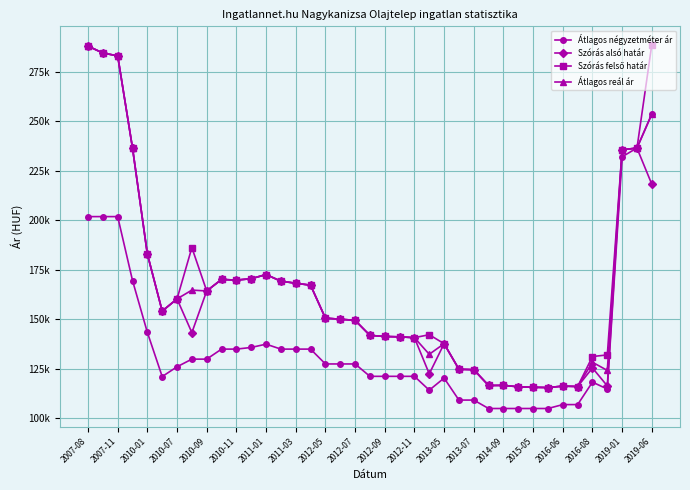

Does the chart display data point markers on the line(s)?

Yes